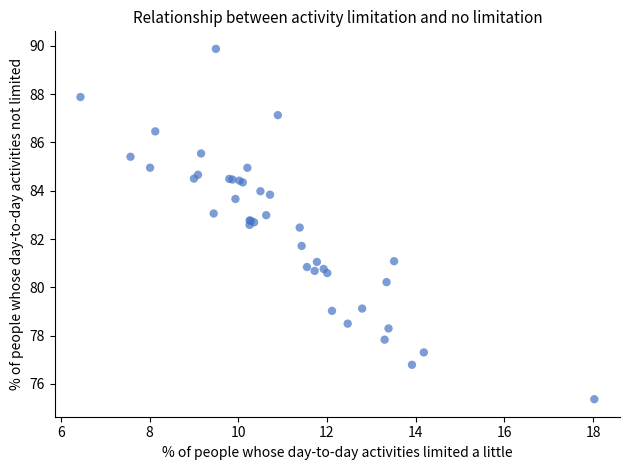

What Y value in the scatter plot is closest to 82?

81.7